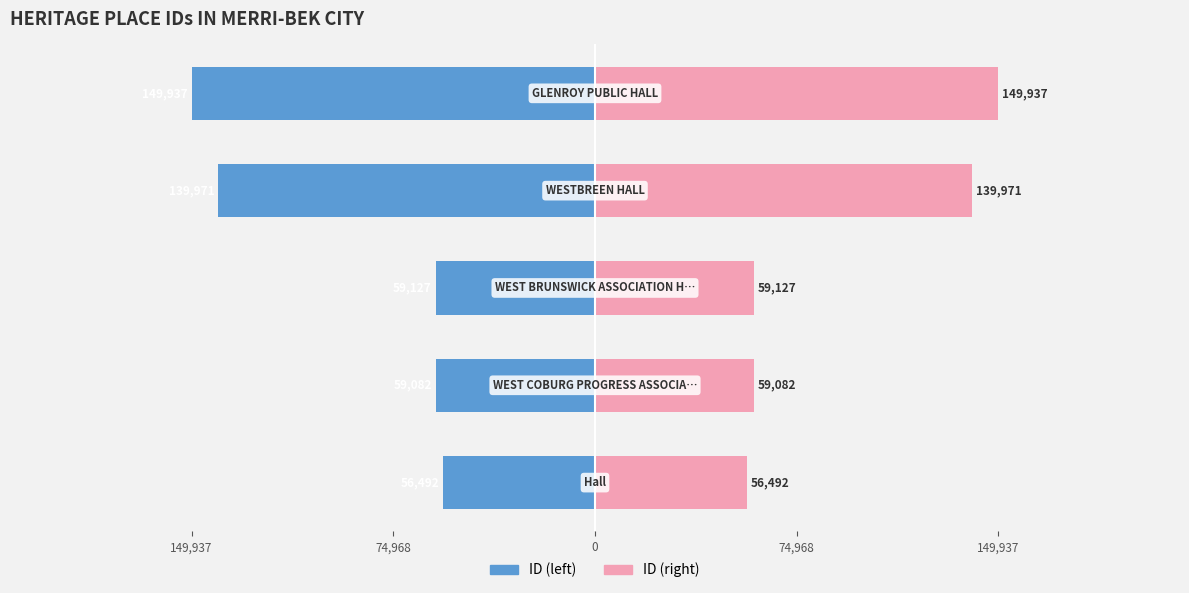

Reading left to right, extract all data points from this chart.

ID (left): -56492	-59082	-59127	-139971	-149937
ID (right): 56492	59082	59127	139971	149937